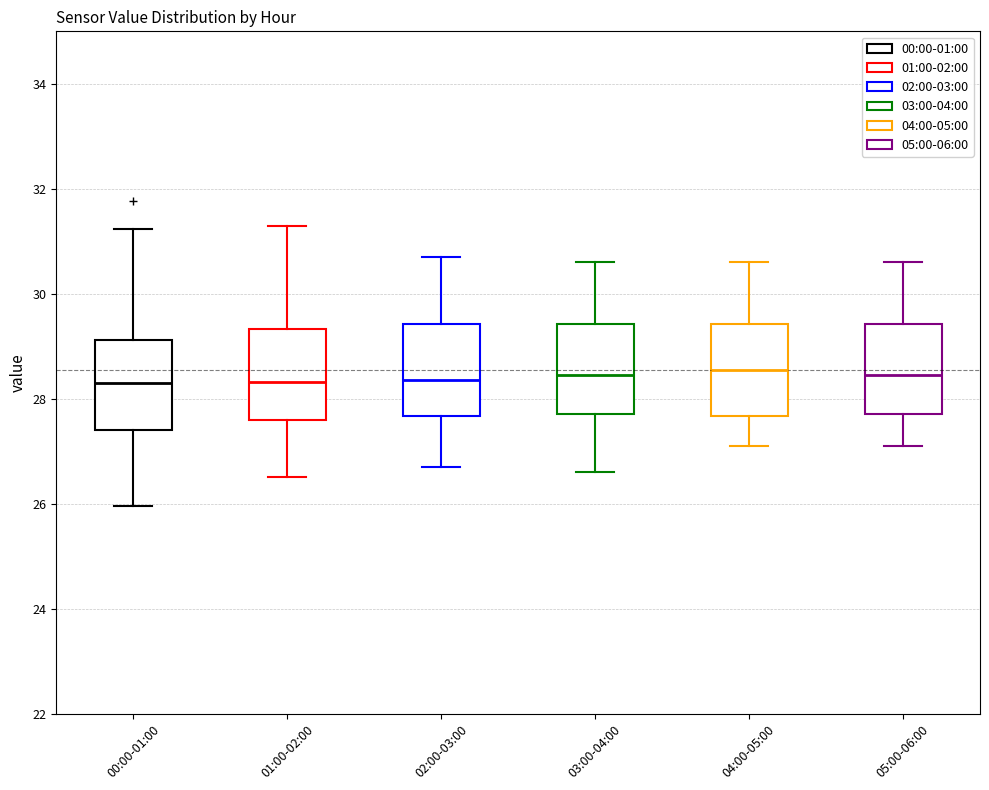

Reading left to right, read every box against the y-axis: the position of its median line, the range the box covers, and the ends of its whiskers. The values are not printed on the chart, so give them approximately, as read against the axis.

00:00-01:00: median 28.2, box 27.4 to 29.2, whiskers 26.0 to 31.2
01:00-02:00: median 28.4, box 27.6 to 29.4, whiskers 26.6 to 31.4
02:00-03:00: median 28.4, box 27.6 to 29.4, whiskers 26.8 to 30.8
03:00-04:00: median 28.4, box 27.8 to 29.4, whiskers 26.6 to 30.6
04:00-05:00: median 28.6, box 27.6 to 29.4, whiskers 27.2 to 30.6
05:00-06:00: median 28.4, box 27.8 to 29.4, whiskers 27.2 to 30.6